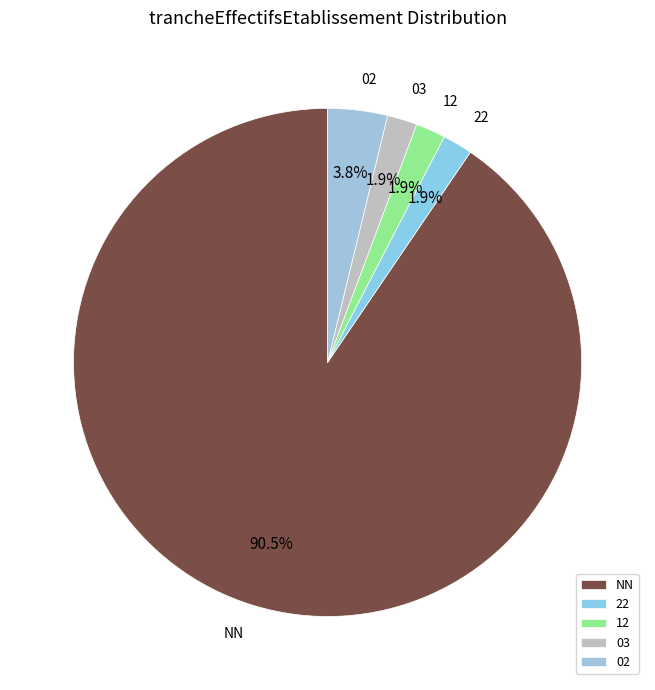

How much of the chart is everything except 12?

98.1%